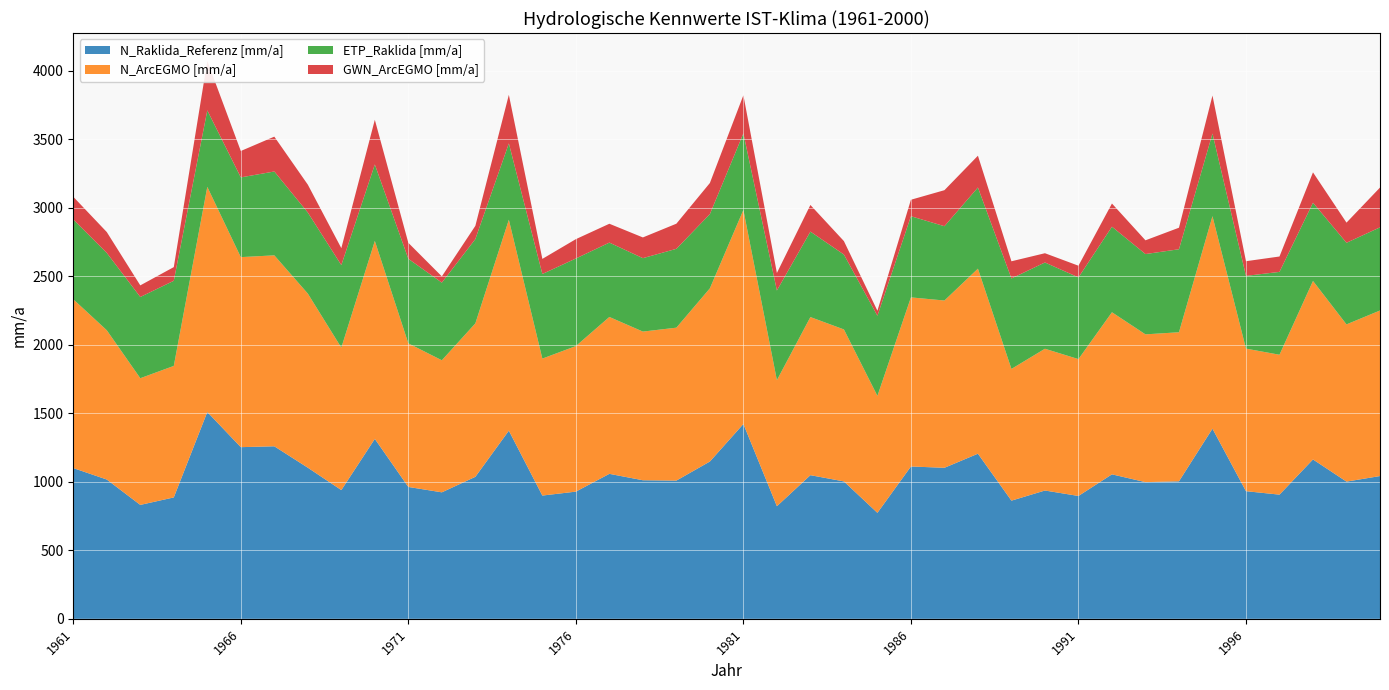

Reading right to left, what are all the values shown in this chart?

N_Raklida_Referenz [mm/a]: 1042.1	1001.6	1163.4	906.4	931.7	1387.9	1003.8	997.7	1054.6	896.8	936.5	862.6	1205.2	1102.4	1111.9	773.6	1003.0	1048.5	822.0	1422.2	1148.2	1009.0	1011.5	1058.3	928.5	899.8	1373.3	1036.5	923.3	962.6	1313.5	939.7	1103.1	1259.3	1253.1	1509.6	886.2	831.5	1016.8	1100.4
N_ArcEGMO [mm/a]: 1208.5	1147.6	1302.9	1021.2	1040.5	1551.1	1088.0	1078.7	1183.1	998.9	1034.8	961.5	1350.6	1221.0	1234.3	853.7	1109.3	1154.1	920.2	1562.6	1264.1	1116.2	1085.2	1145.1	1062.5	999.6	1539.5	1120.1	963.9	1048.1	1444.9	1039.8	1270.9	1393.8	1387.0	1643.3	959.9	924.8	1089.7	1232.0
ETP_Raklida [mm/a]: 607.0	595.6	571.0	604.7	531.0	603.1	605.9	586.1	624.4	596.3	629.8	660.3	592.5	542.4	592.5	584.7	546.7	623.8	654.6	558.9	542.0	575.5	535.9	542.7	639.2	617.5	557.3	615.2	566.7	617.1	558.1	602.5	591.6	612.1	582.0	558.2	621.4	592.9	564.4	582.6
GWN_ArcEGMO [mm/a]: 290.4	147.1	221.6	112.4	107.0	277.4	157.2	100.3	169.3	85.4	67.5	125.4	232.0	262.9	120.1	36.6	98.1	194.5	127.8	278.1	227.0	183.4	151.3	137.6	141.2	110.3	354.6	96.5	45.5	116.6	326.1	123.5	203.6	254.3	192.6	361.1	99.9	84.7	152.4	165.5